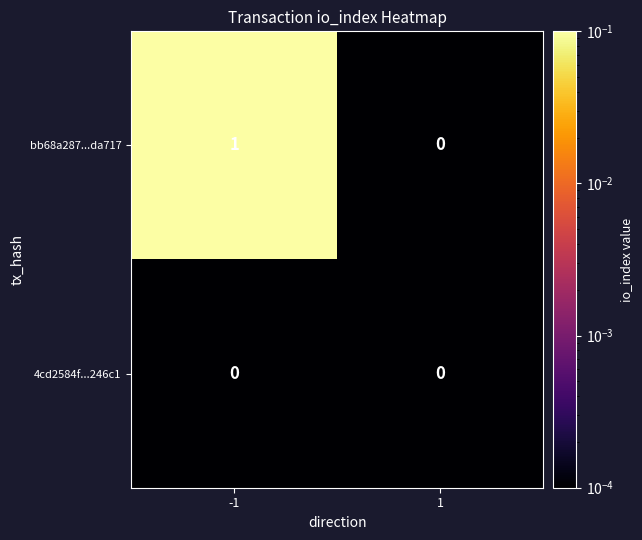

List the series in order of their overall mean, highest first.

bb68a287...da717, 4cd2584f...246c1